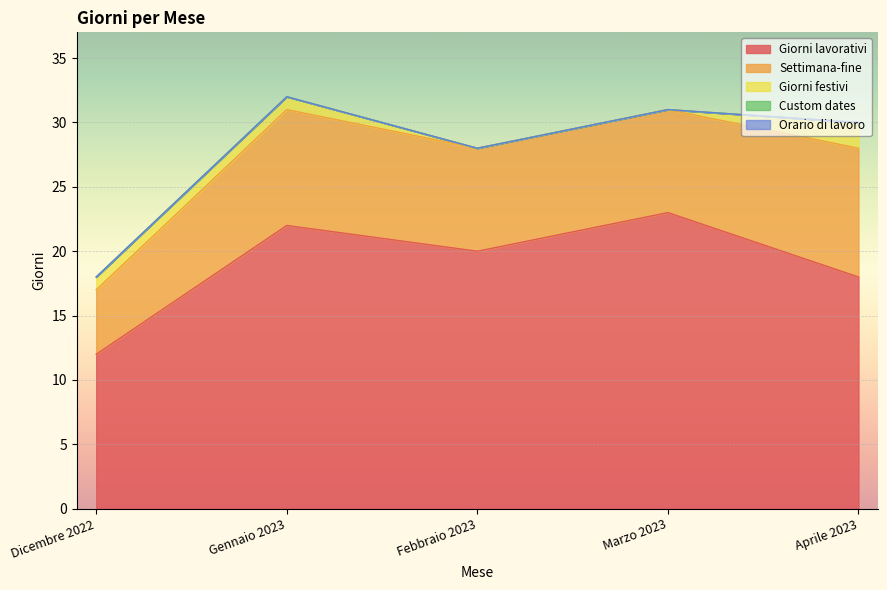

True or false: Orario di lavoro has more than 2 points higher than both neighbors.

False